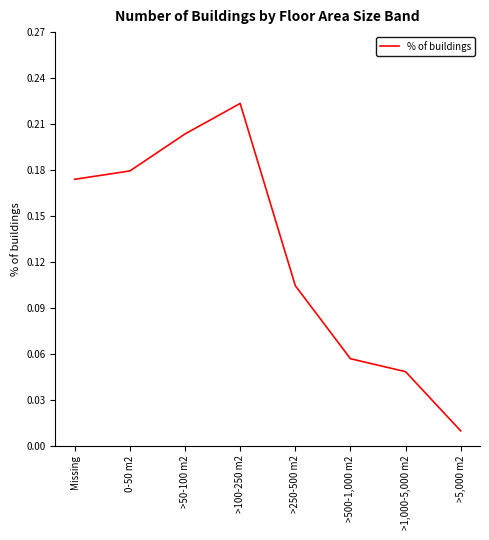

At which label is the value closest to 0?

>5,000 m2